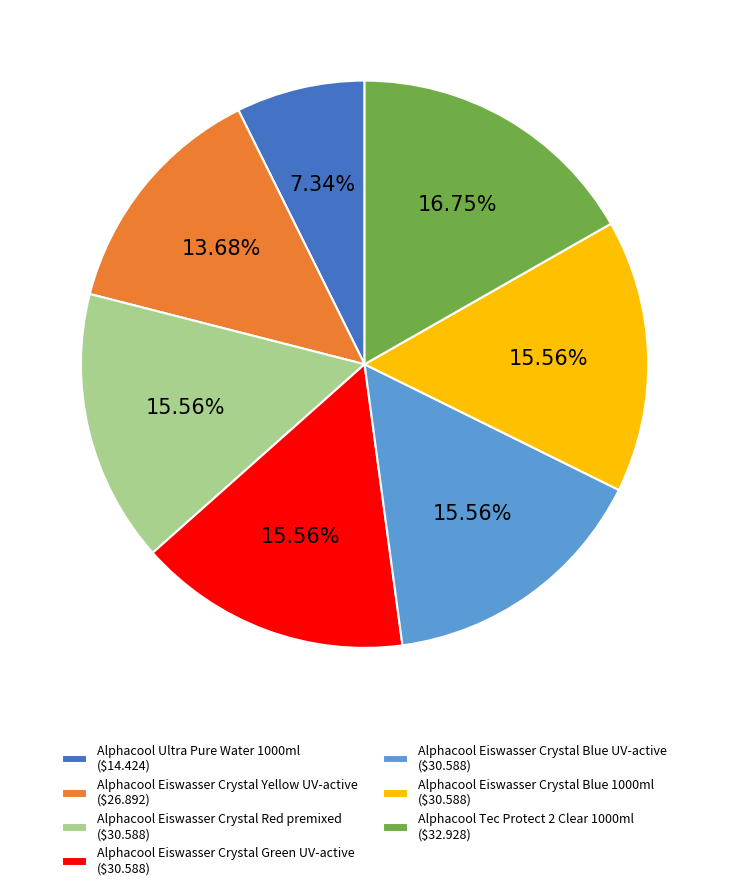

To the nearest percent, what is the difference between the Alphacool Tec Protect 2 Clear 1000ml and Alphacool Eiswasser Crystal Blue 1000ml slice percentages?

1%